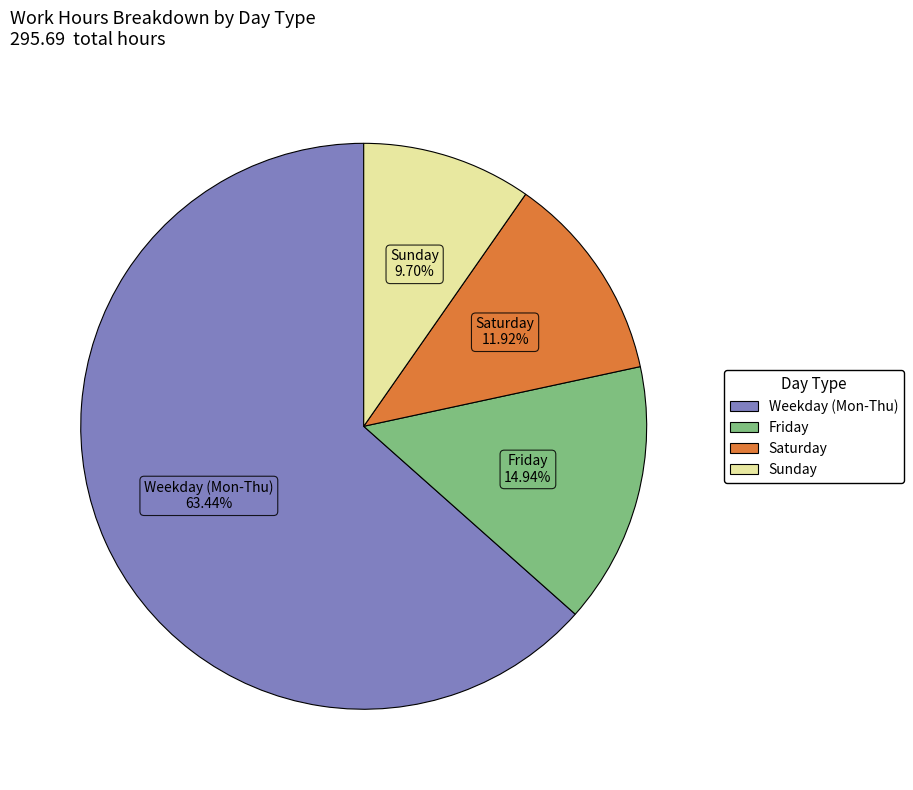

Does any single category account for the majority?

Yes